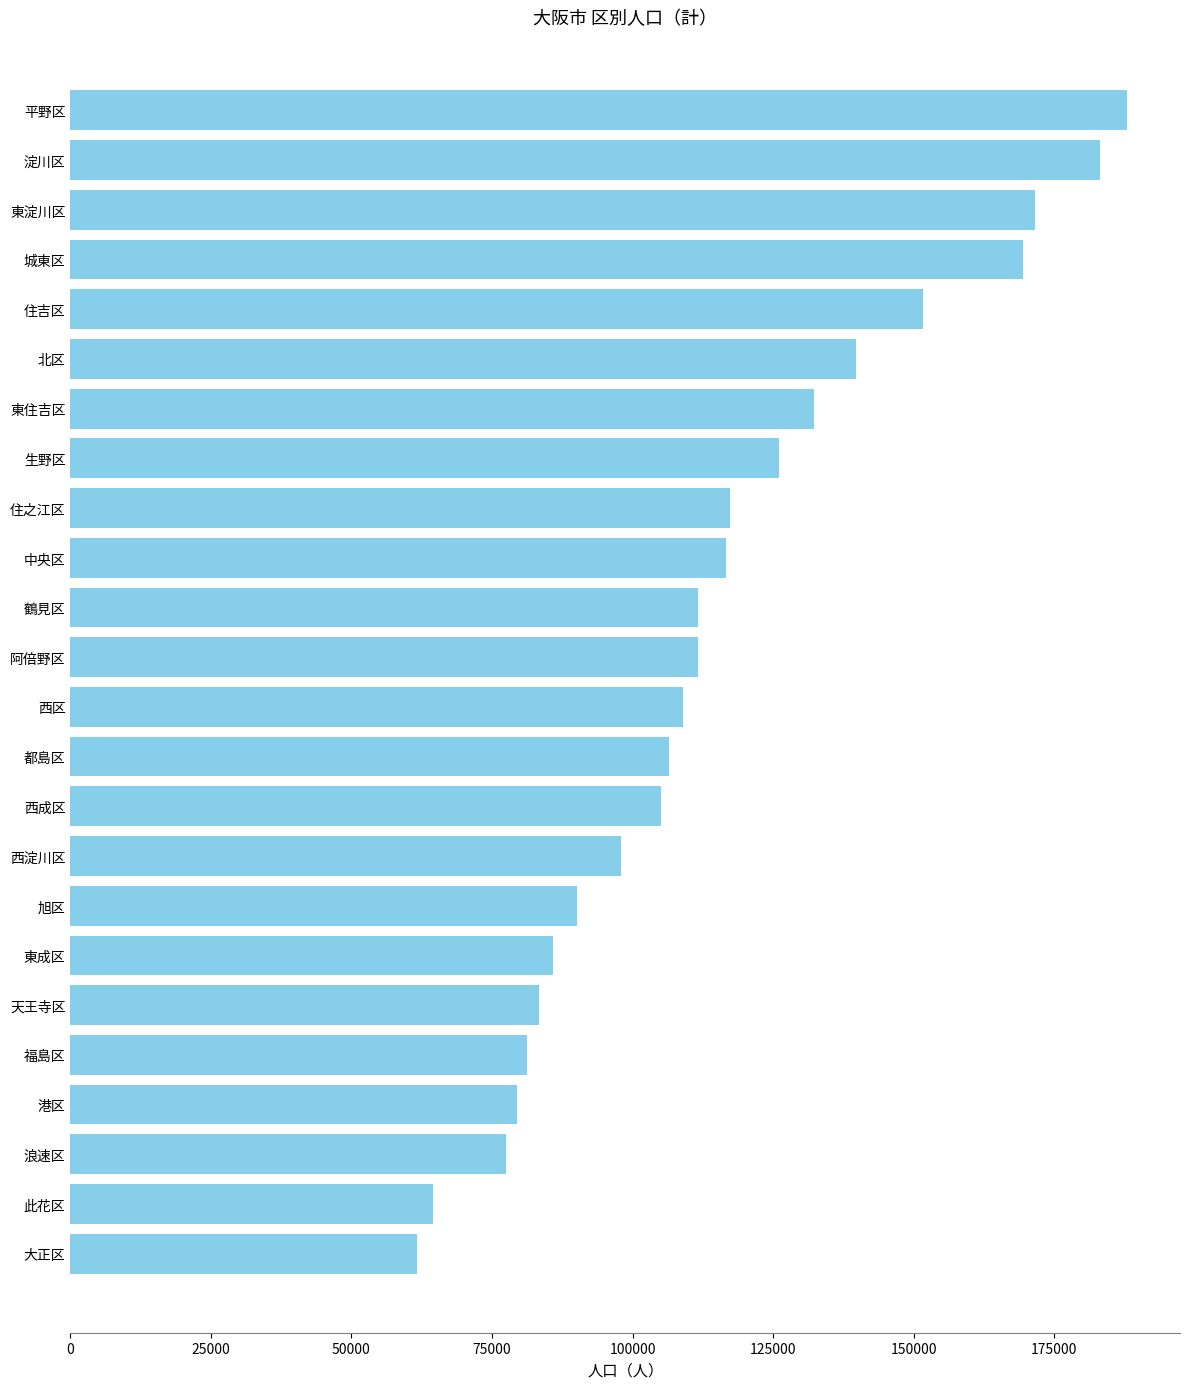

Is it true that the value at 鶴見区 is 111725?

True